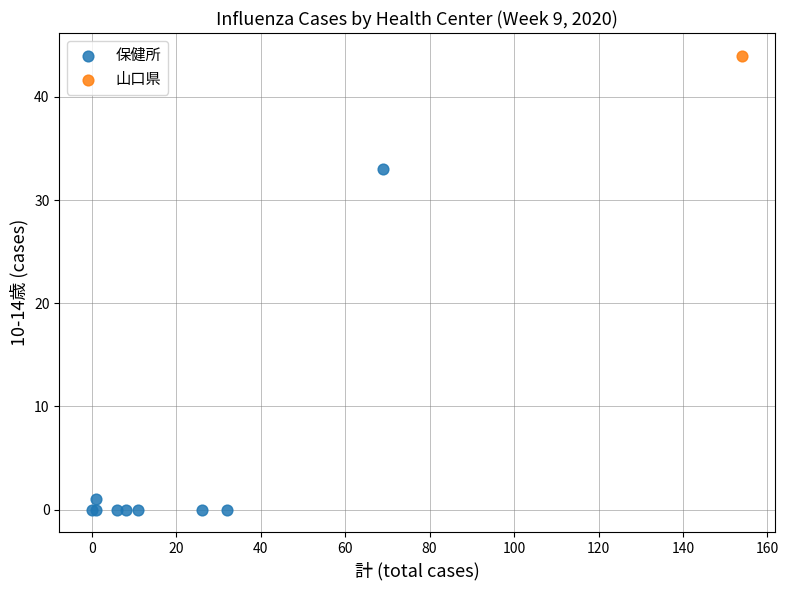

What are all the series names shown in the legend?

保健所, 山口県